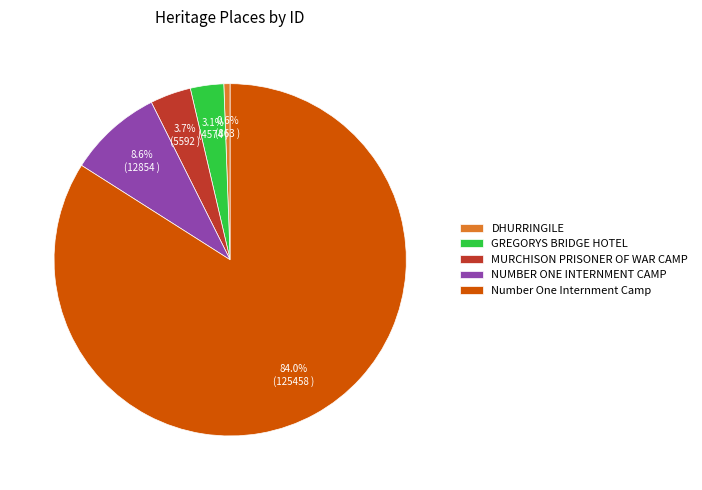

To the nearest percent, what portion does NUMBER ONE INTERNMENT CAMP represent?

9%